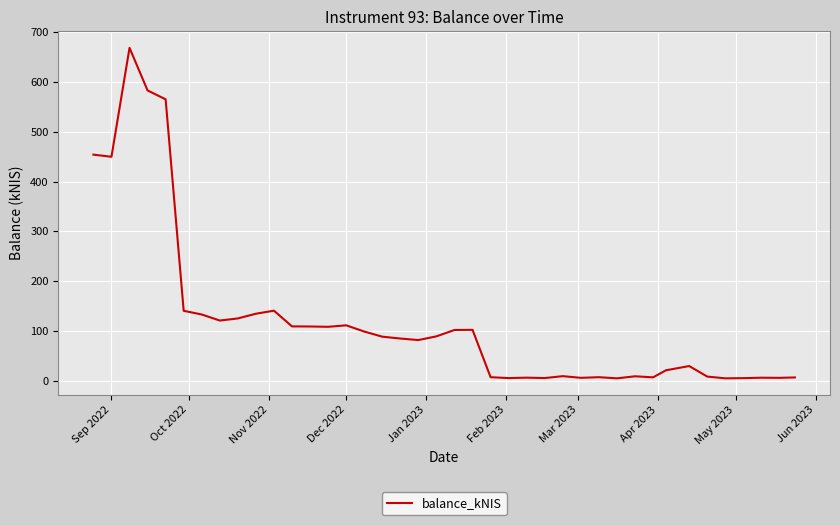

What is the greatest value displayed?

667.8